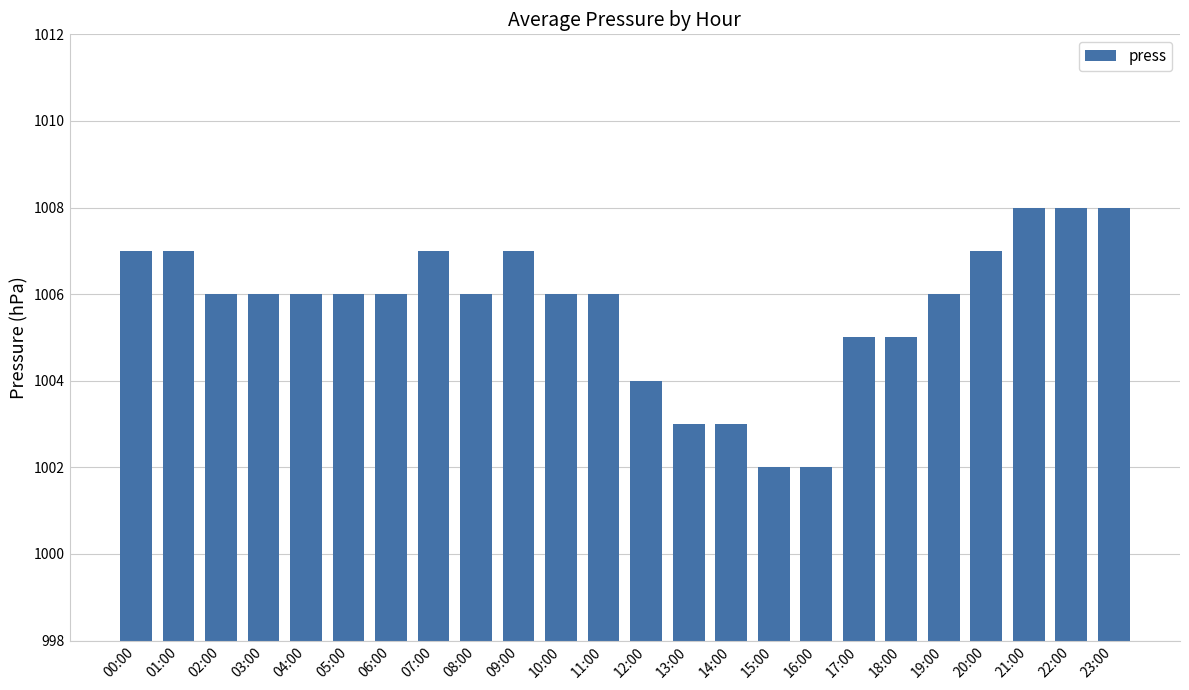

How many bars are there in total?

24